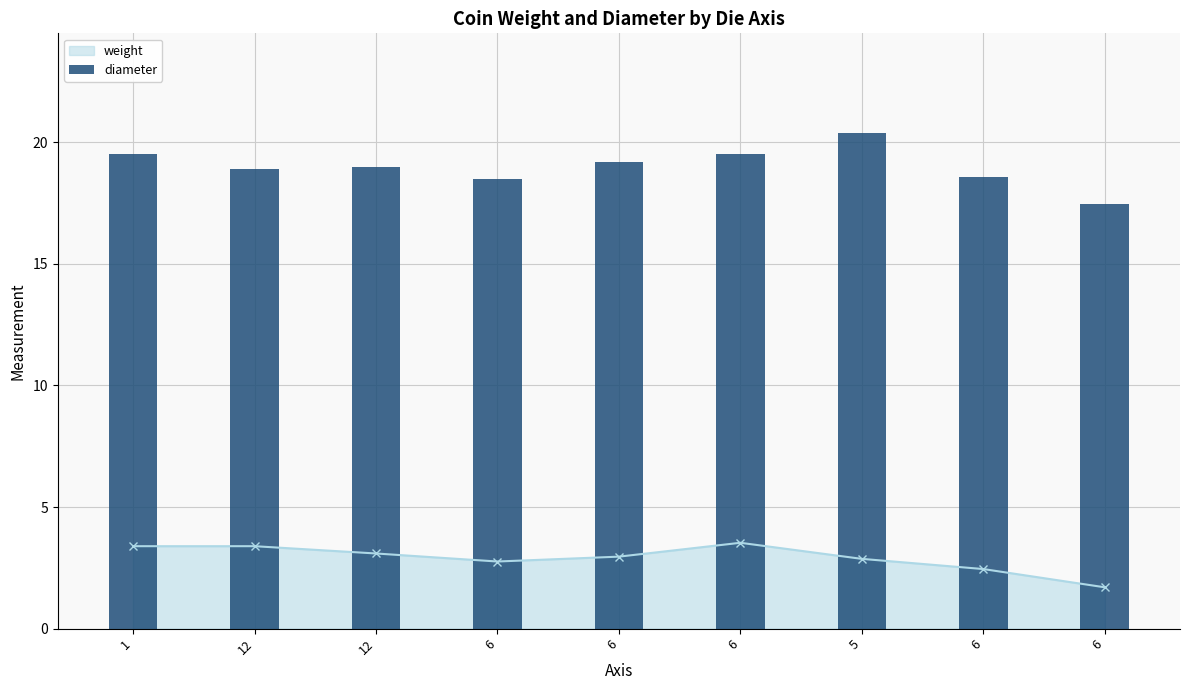

List the labels in order of value, smallest first.

6, 6, 6, 12, 12, 6, 1, 6, 5